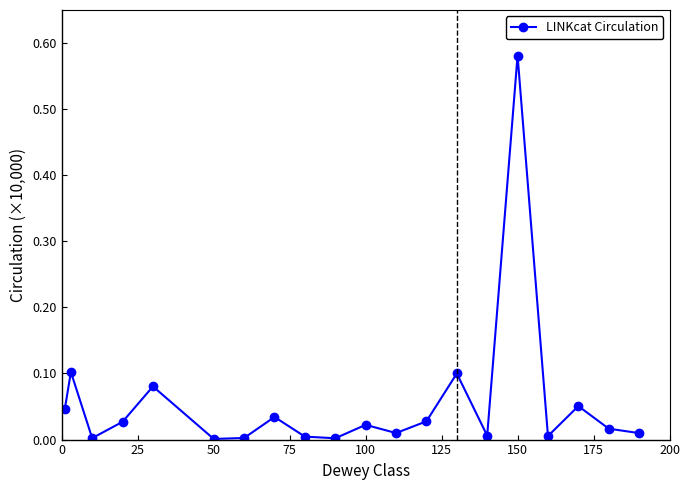

How many points are lower than both their immediate neighbors (excluding endpoints)?

6